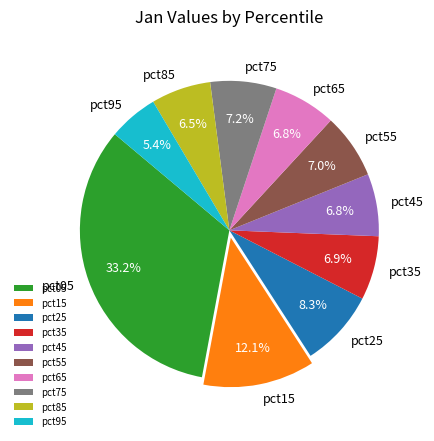

Between pct95 and pct65, which is larger?

pct65